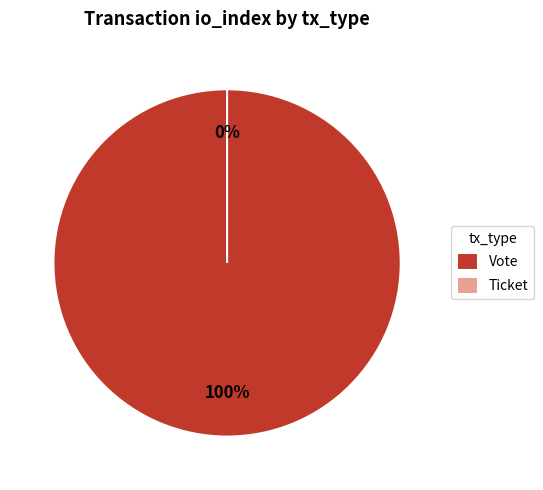

True or false: Vote accounts for 100% of the total.

True